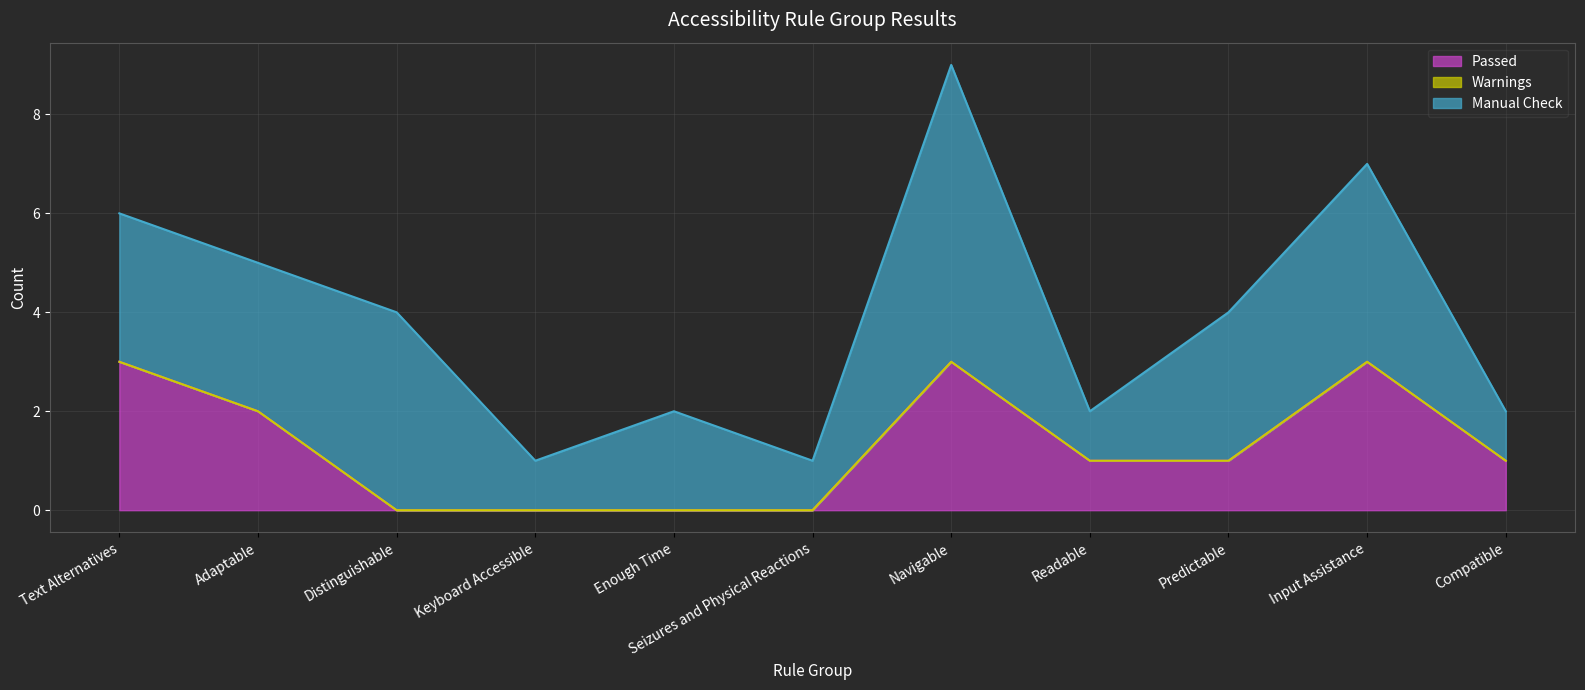

True or false: Passed has more than 2 interior local peaks.

False